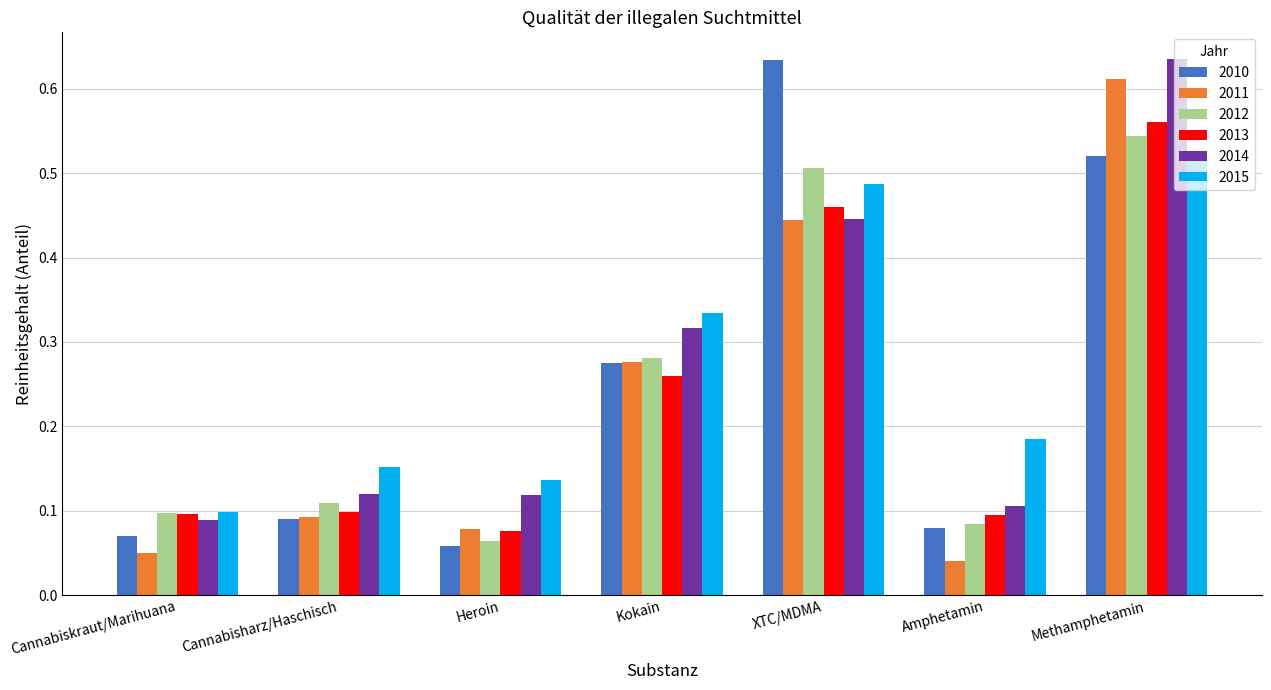

Between Kokain and Amphetamin, which series saw the biggest shift?

2011